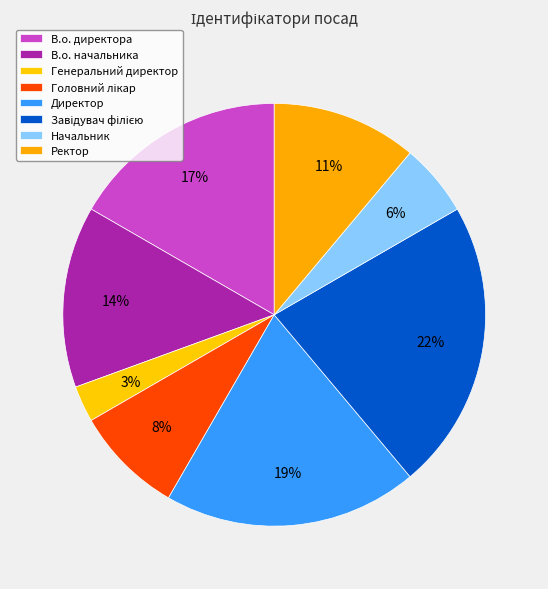

How many segments does this pie chart have?

8